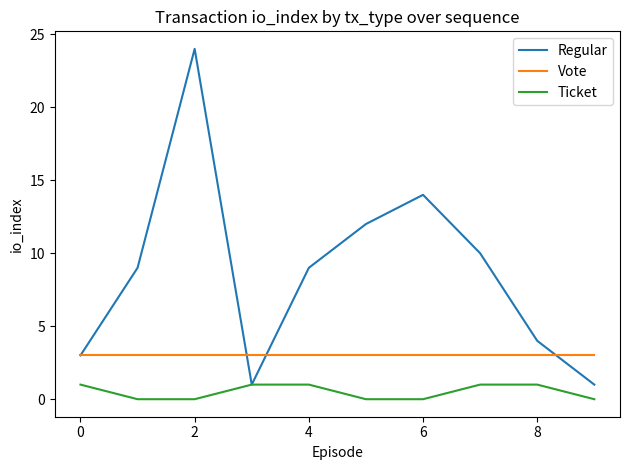

Which series has the largest range (max minus min)?

Regular